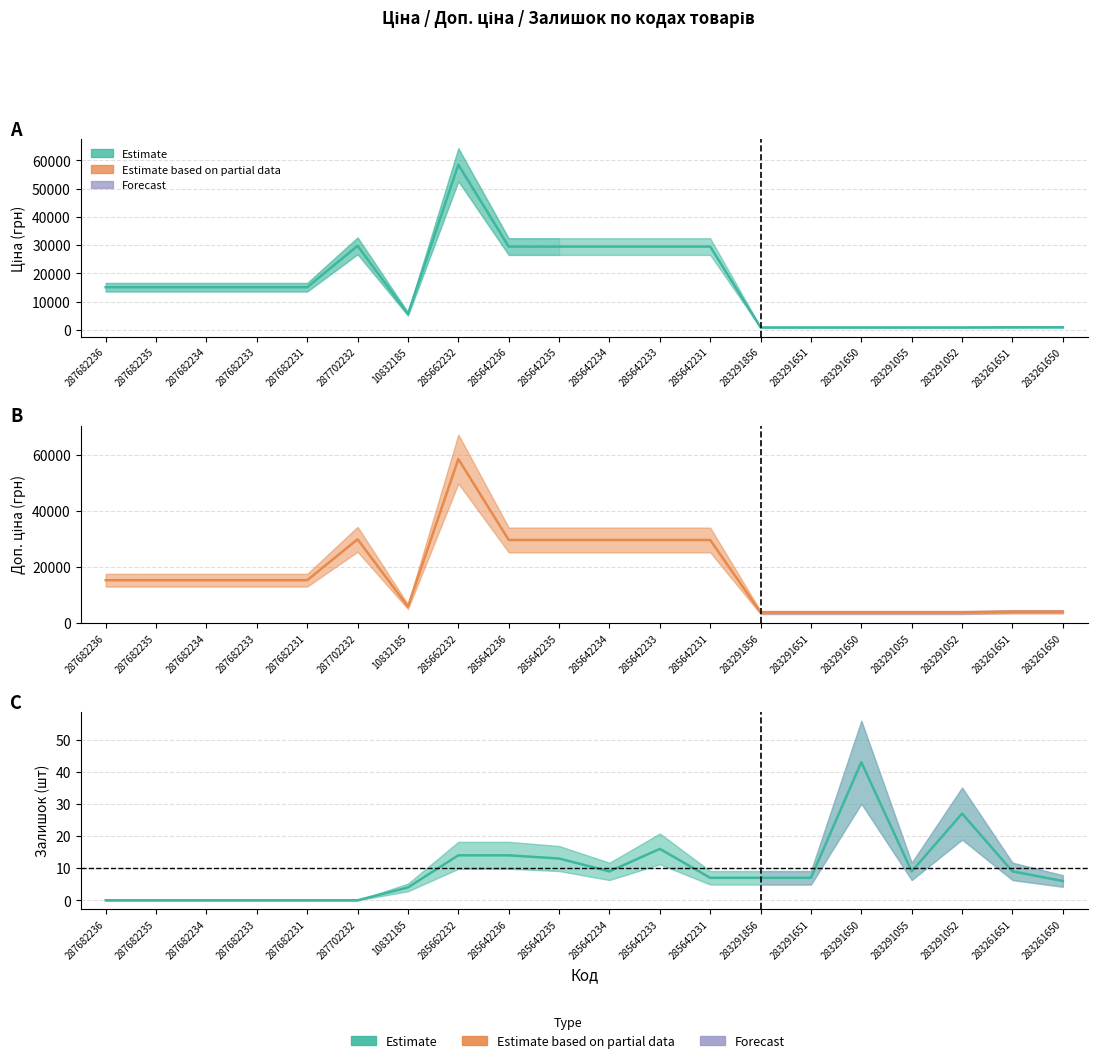

Reading left to right, list all the values displayed in this chart.

Ціна: 15120.0	15120.0	15120.0	15120.0	15120.0	29747.2	5673.8	58426.5	29491.5	29491.5	29491.5	29491.5	29491.5	895.9	895.9	895.9	895.9	895.9	963.5	963.5
Доп. ціна: 15120.0	15120.0	15120.0	15120.0	15120.0	29747.2	5673.8	58426.5	29491.5	29491.5	29491.5	29491.5	29491.5	3583.6	3583.6	3583.6	3583.6	3583.6	3854.0	3854.0
Залишок: 0.0	0.0	0.0	0.0	0.0	0.0	4.0	14.0	14.0	13.0	9.0	16.0	7.0	7.0	7.0	43.0	9.0	27.0	9.0	6.0